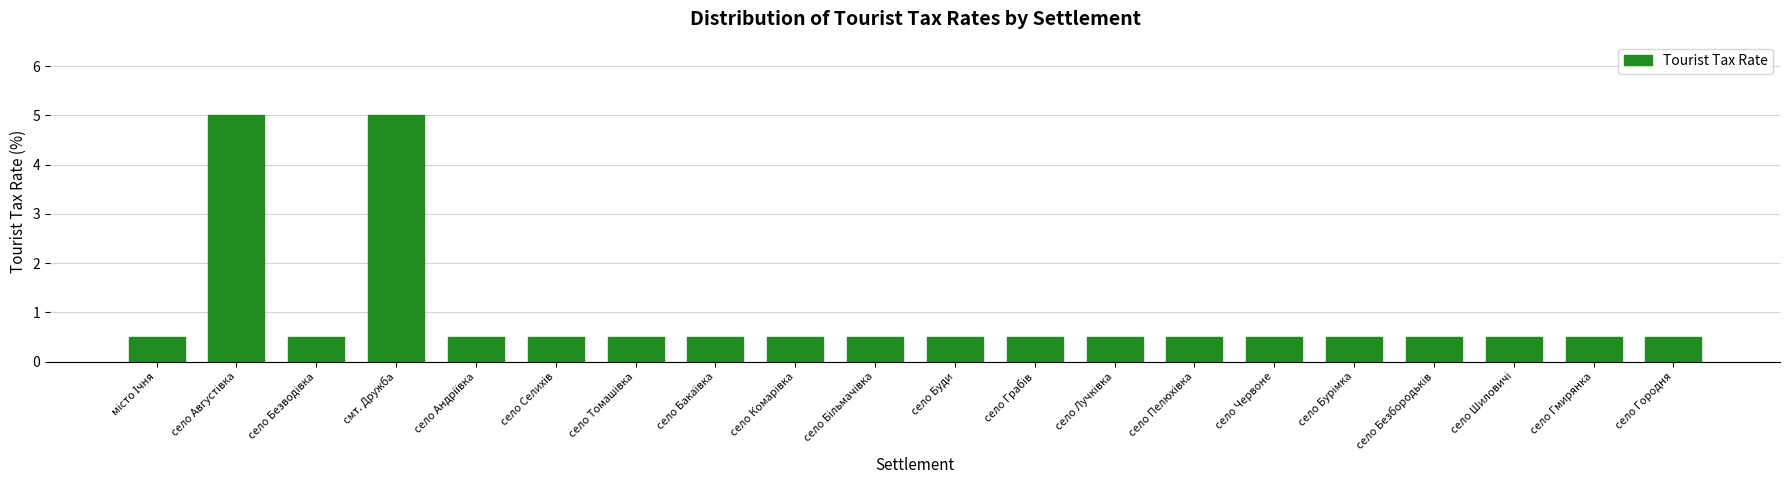

What is the difference between the maximum and minimum values?

4.5